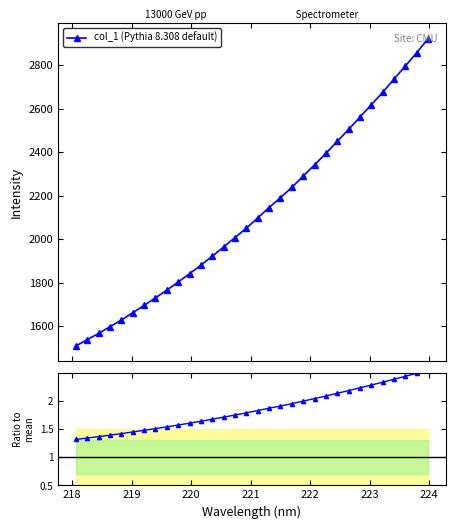

Reading right to left, what are all the values shown in this chart?

col_1 (Pythia 8.308 default): 2921.3	2856.7	2795.4	2735.5	2674.1	2617.4	2561.0	2503.7	2449.0	2393.8	2341.0	2289.0	2237.1	2189.9	2144.7	2097.0	2049.8	2006.9	1963.1	1920.9	1879.5	1840.4	1802.0	1764.8	1729.2	1694.6	1660.6	1627.1	1596.7	1565.7	1537.0	1508.0
Ratio to mean: 2.5	2.5	2.4	2.4	2.3	2.3	2.2	2.2	2.1	2.1	2.0	2.0	1.9	1.9	1.9	1.8	1.8	1.7	1.7	1.7	1.6	1.6	1.6	1.5	1.5	1.5	1.4	1.4	1.4	1.4	1.3	1.3